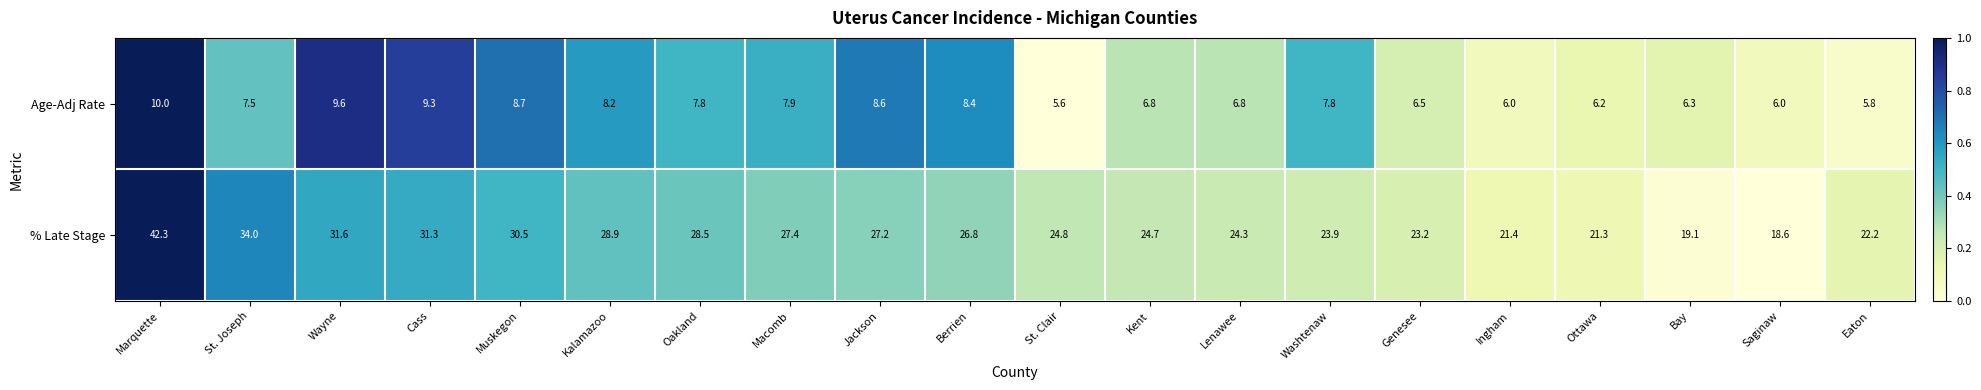

True or false: Age-Adj Rate has a value of 6.3 at Wayne.

False